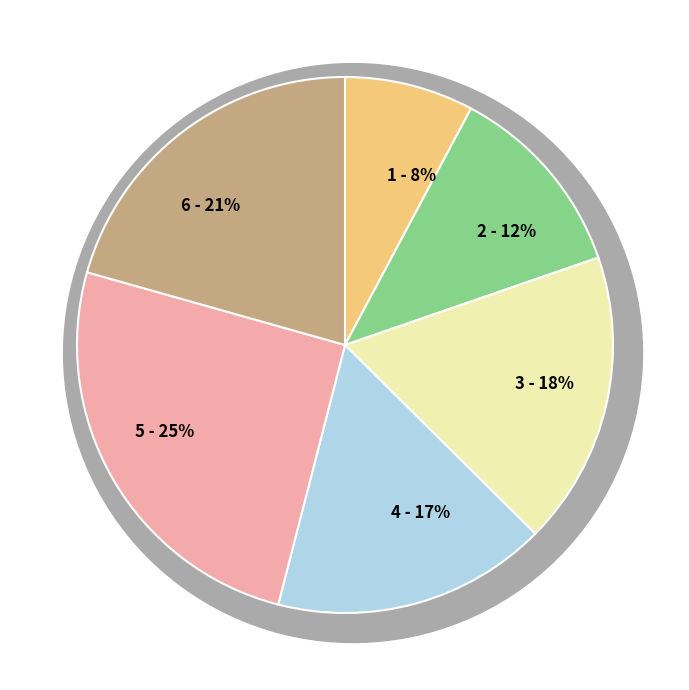

Do 1 and 5 together represent more than half of the pie?

No